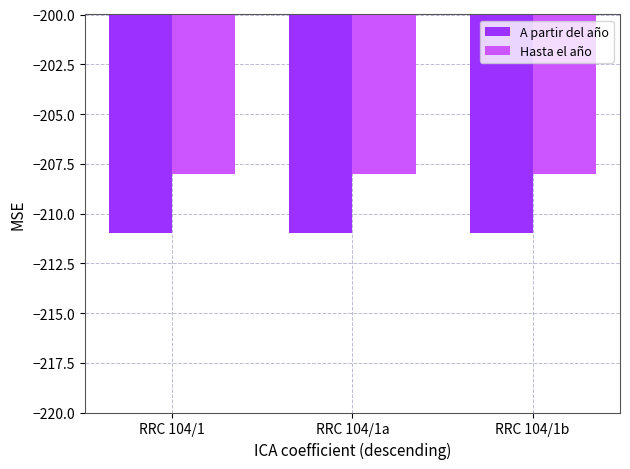

Which series has the largest total across all categories?

Hasta el año